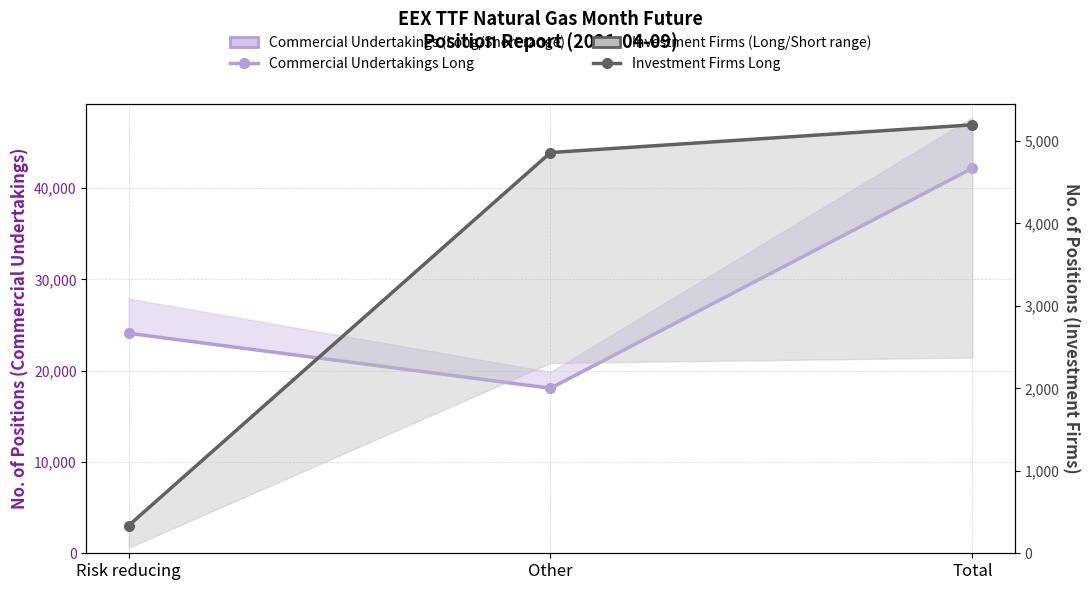

At which label is Investment Firms Long closest to 2765?

Other